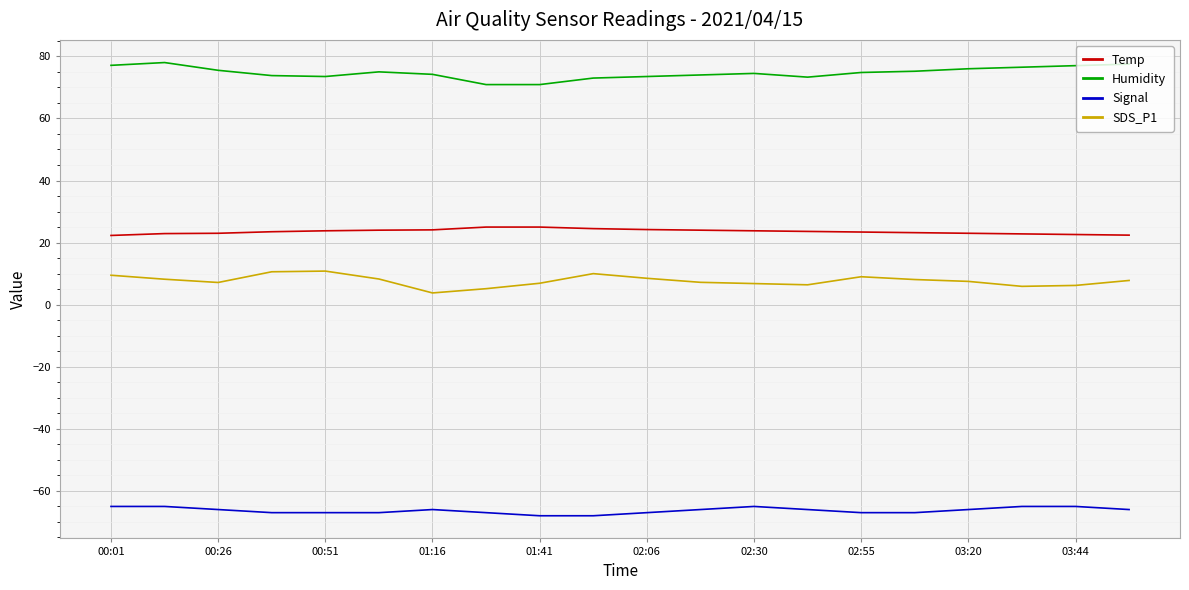

True or false: SDS_P1 has more than 1 interior local peaks.

True